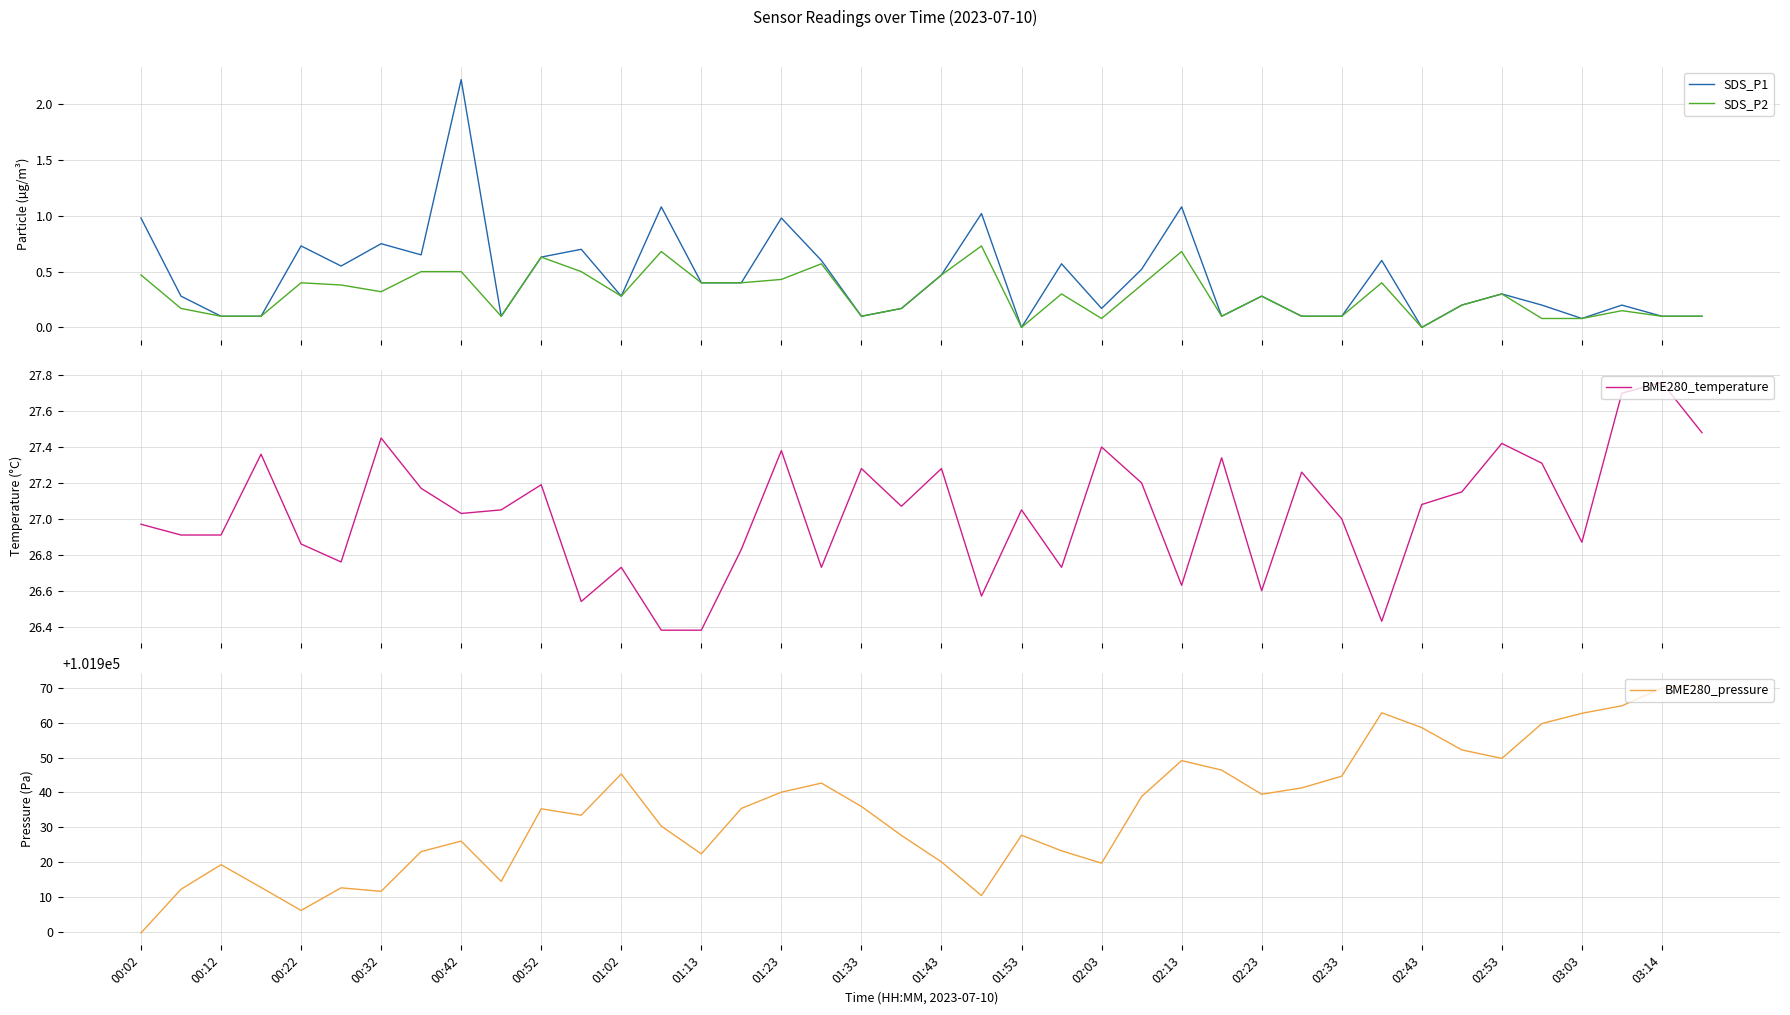

What is the maximum value for BME280_pressure?

101970.7